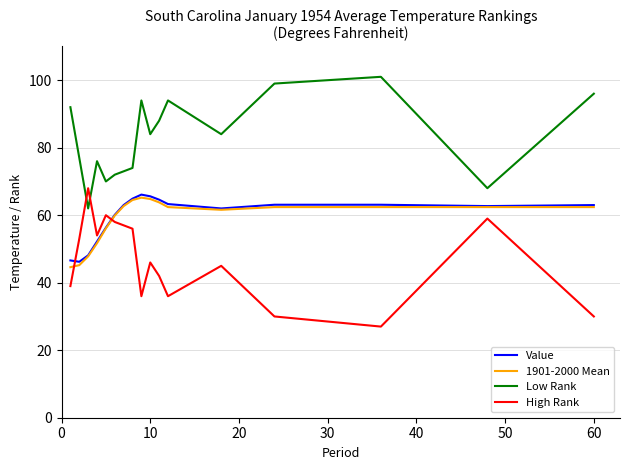

How many intersections are there between 1901-2000 Mean and High Rank?

2